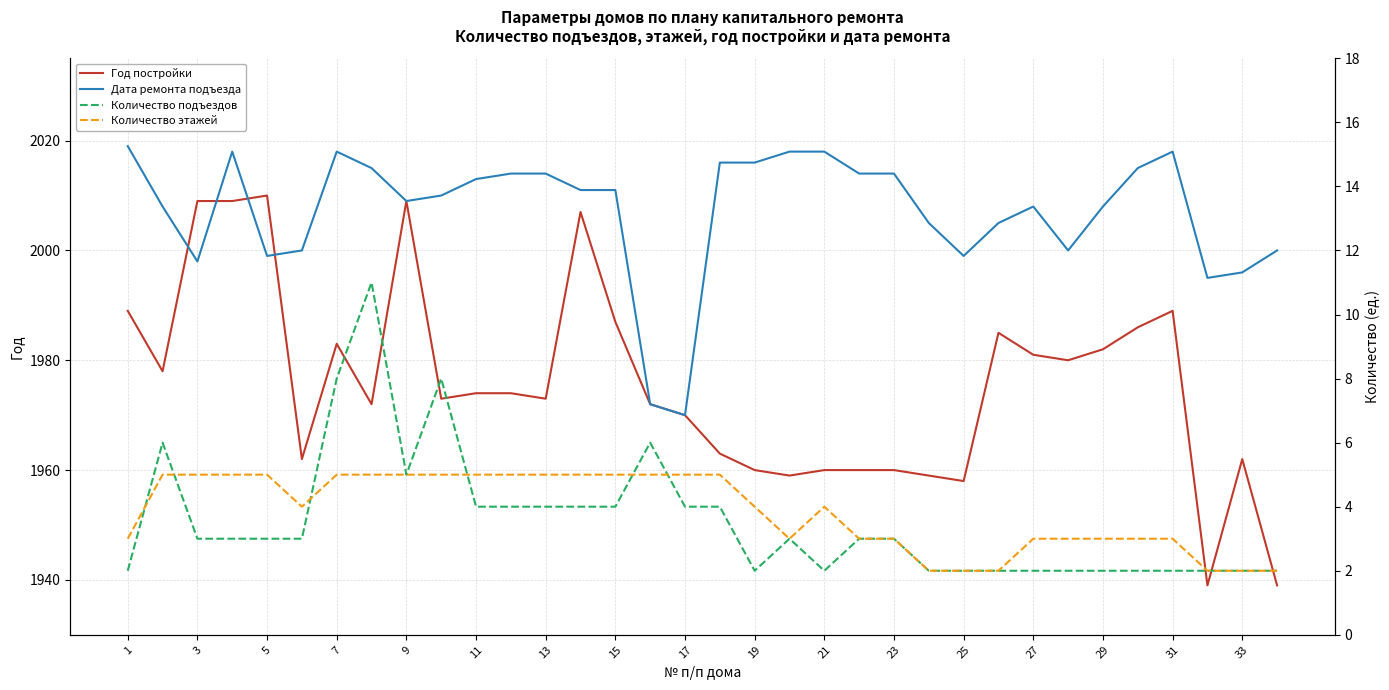

How many categories are shown in the chart?

34